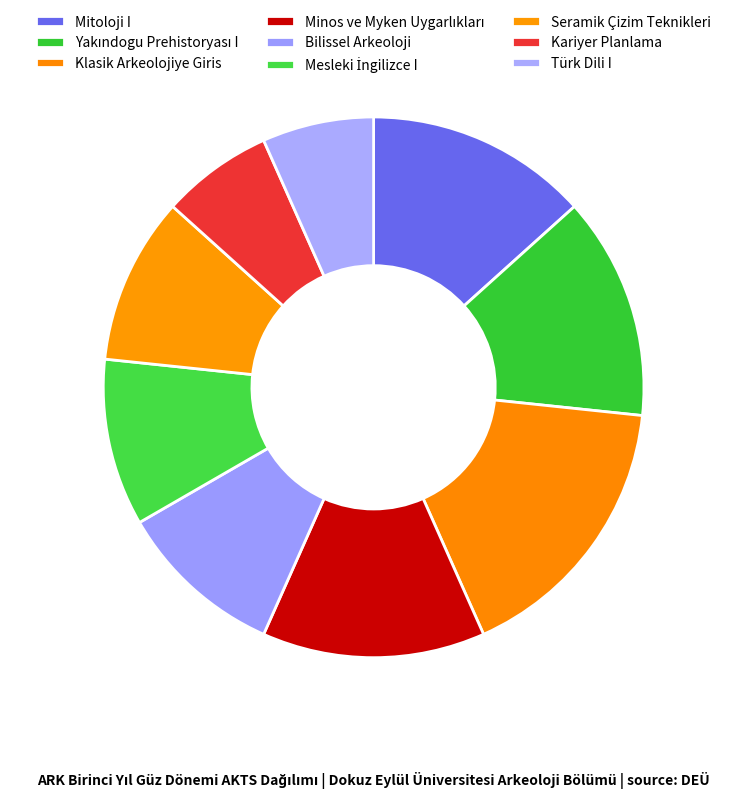

Which category has the smallest portion of the pie?

Kariyer Planlama